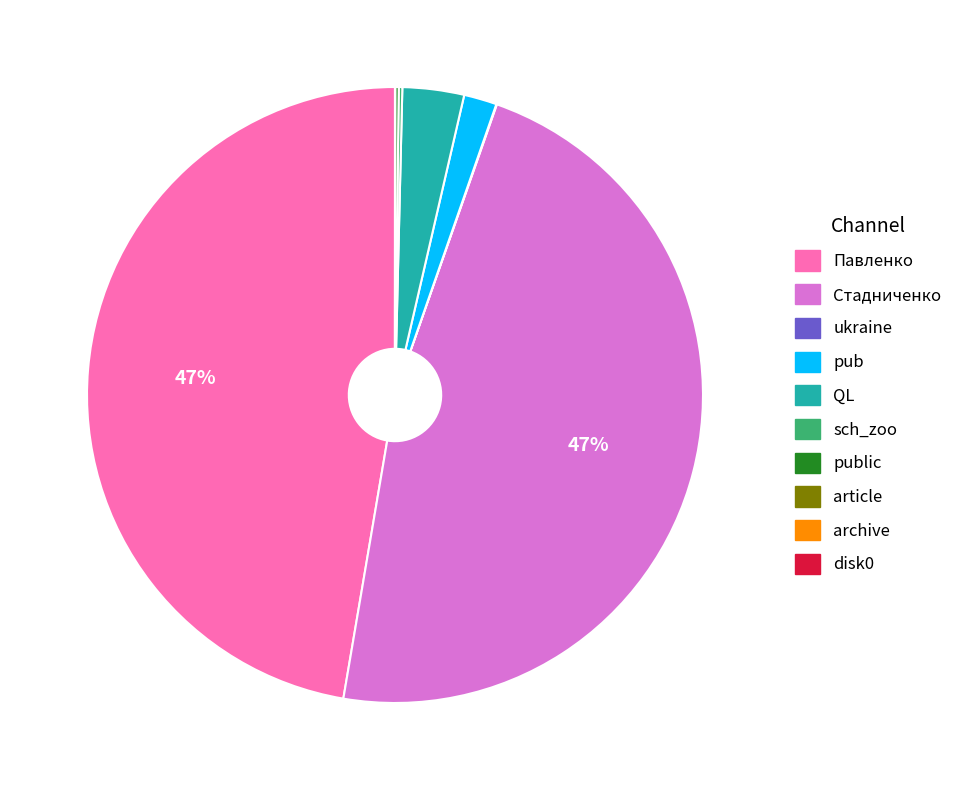

Is there any slice that represents more than half of the pie?

No